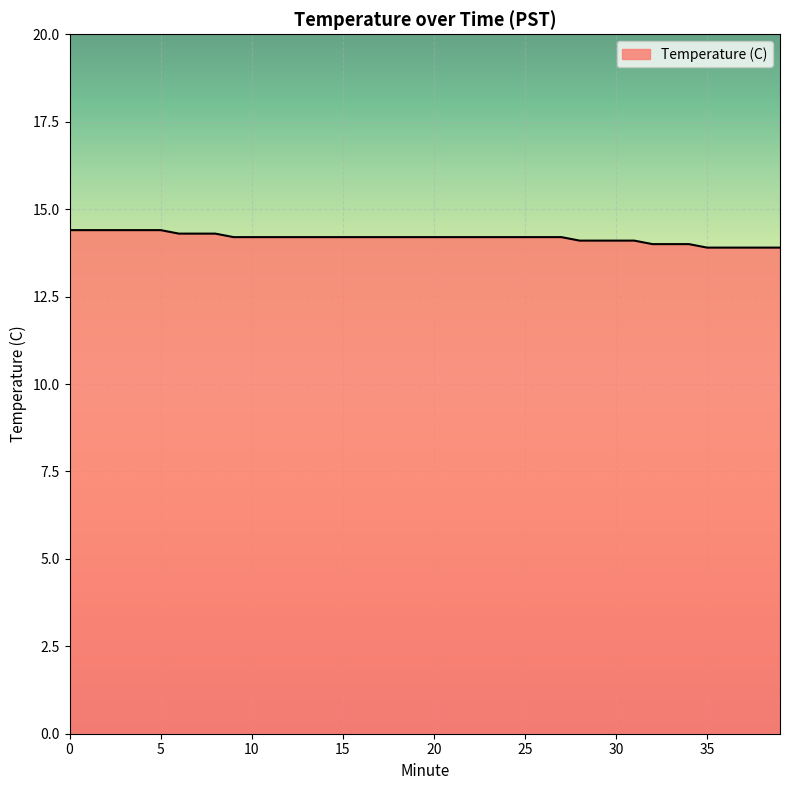

What is the maximum value shown in the chart?

14.4